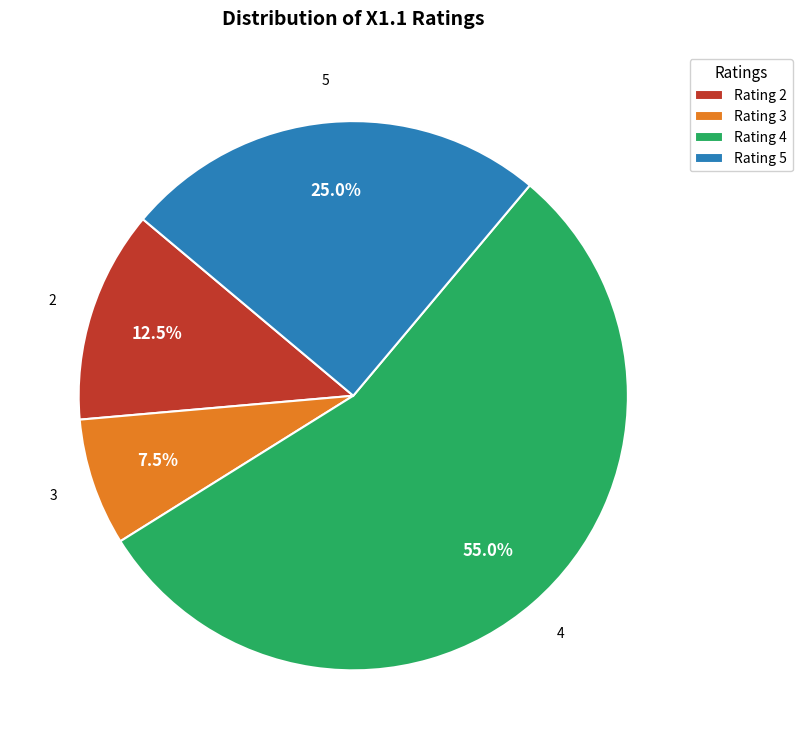

How many slices are in this pie chart?

4